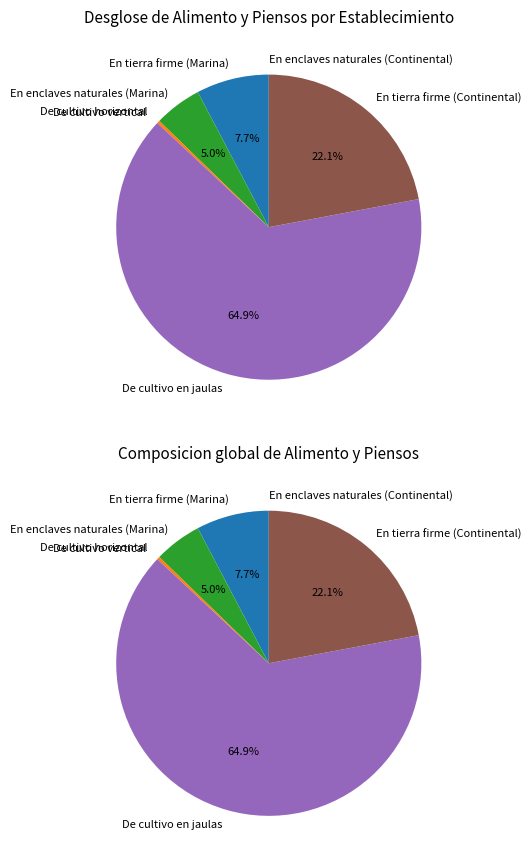

To the nearest percent, what is the difference between the En tierra firme (Continental) and De cultivo vertical slice percentages?

22%